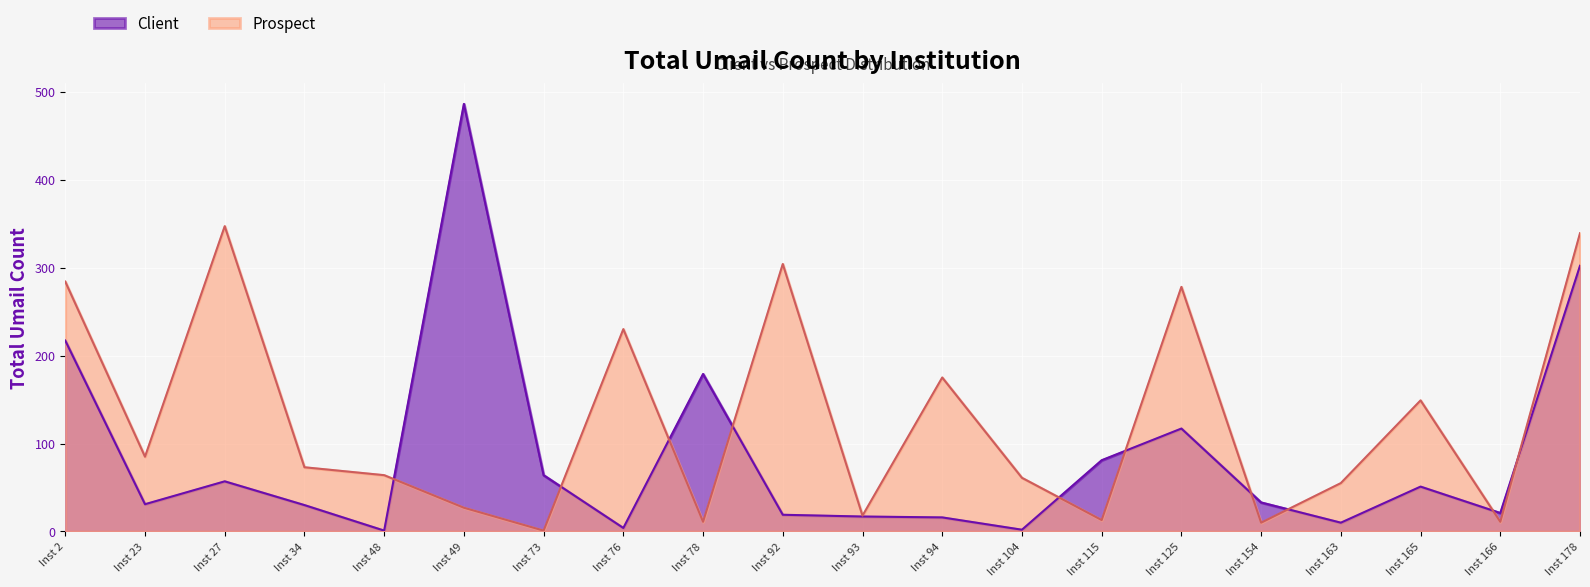

Reading left to right, list all the values displayed in this chart.

Client: 217	31	57	30	1	486	64	4	179	19	17	16	2	81	117	33	10	51	21	302
Prospect: 284	85	347	73	64	27	1	230	11	304	18	175	61	13	278	10	55	149	11	339